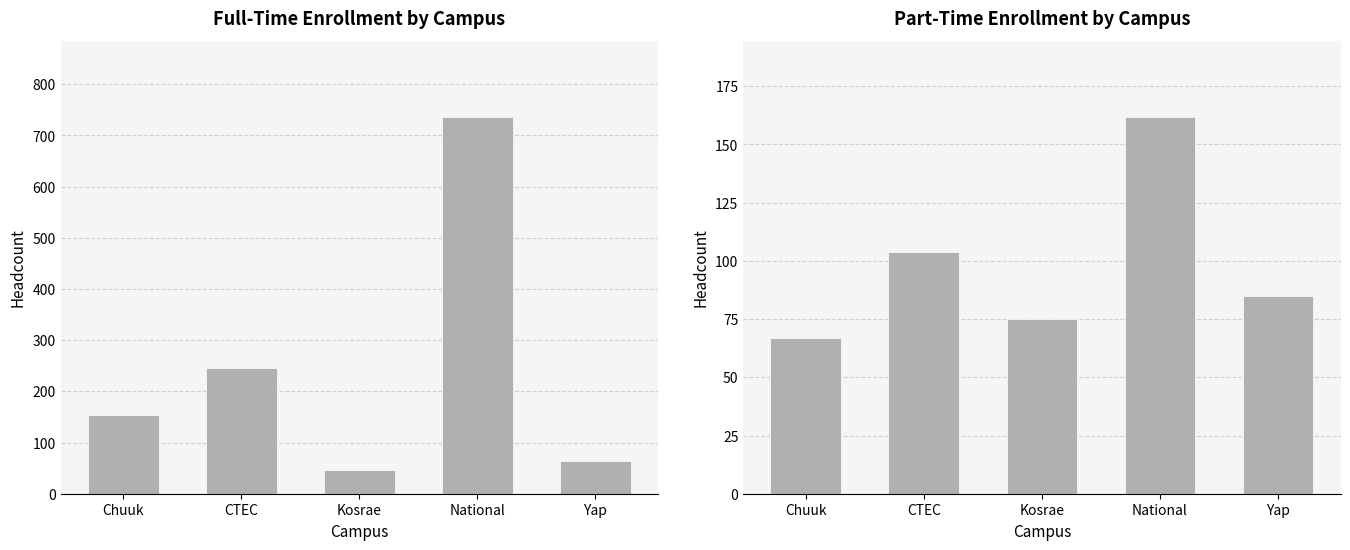

How many data points in Full Time are above 154?

2